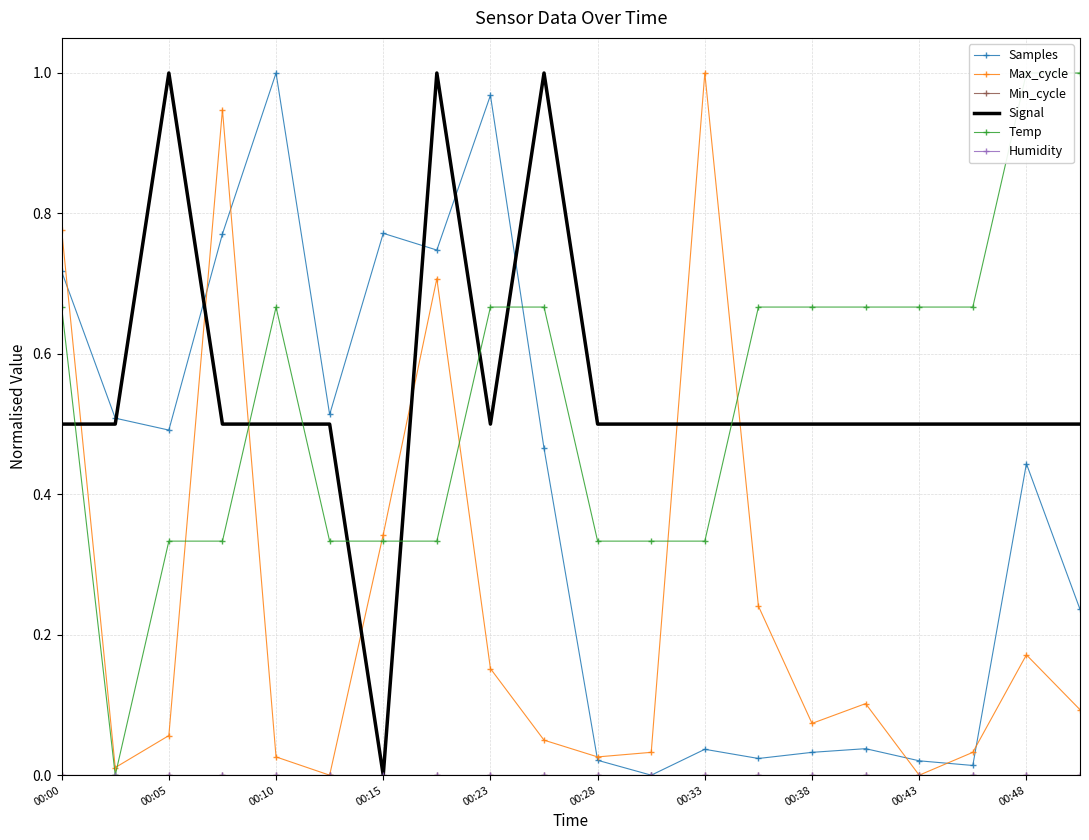

What position from the left is 19?

20